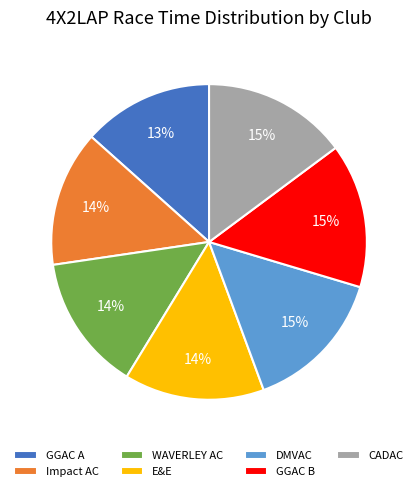

Approximately how many times larger is the value at Impact AC compared to DMVAC?

0.9